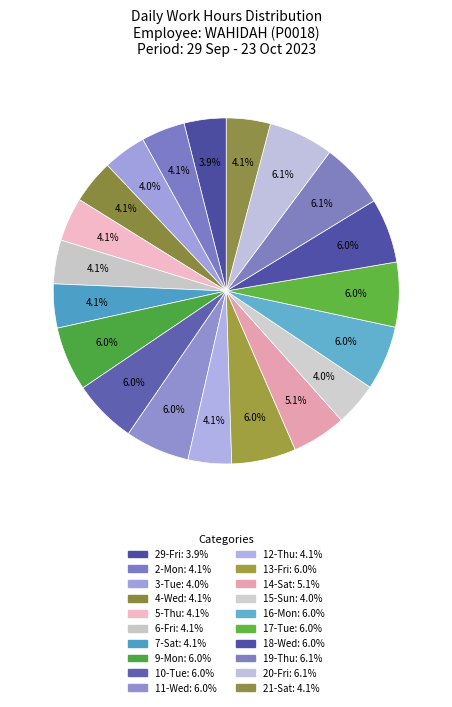

Do 16-Mon and 11-Wed together represent more than half of the pie?

No